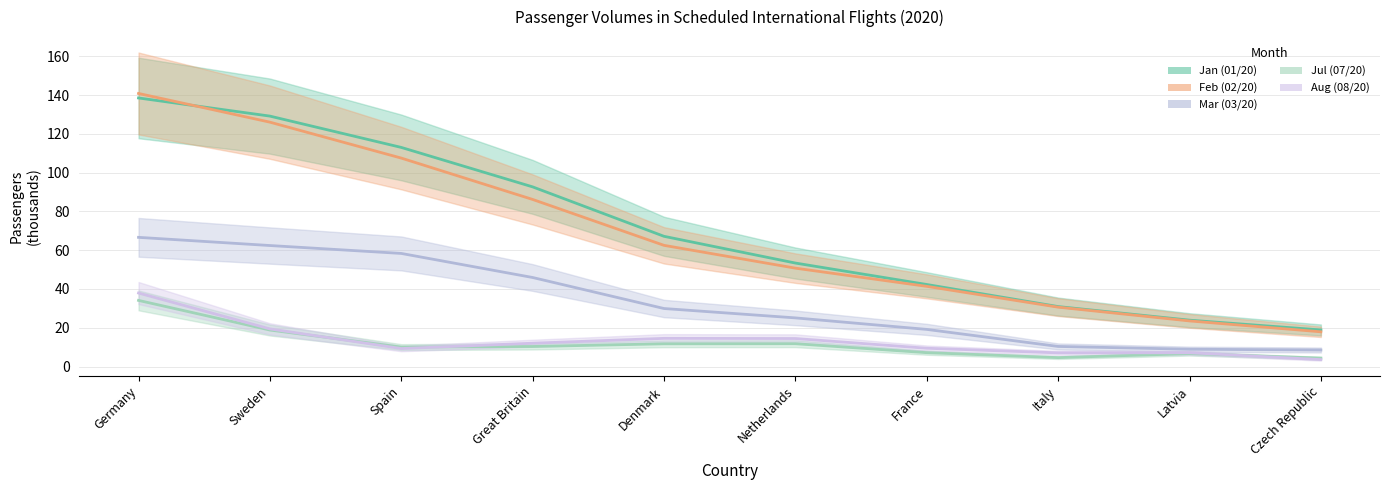

What is the label of the 5th point from the right?

Netherlands